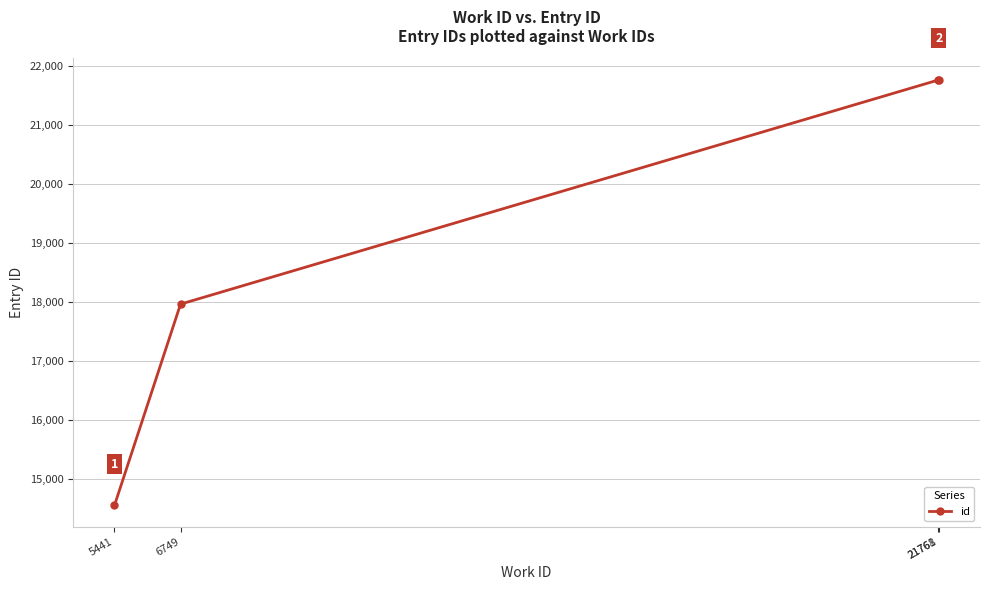

Reading left to right, what are all the values shown in this chart?

5441=14556	6749=17964	21761=21761	21768=21768